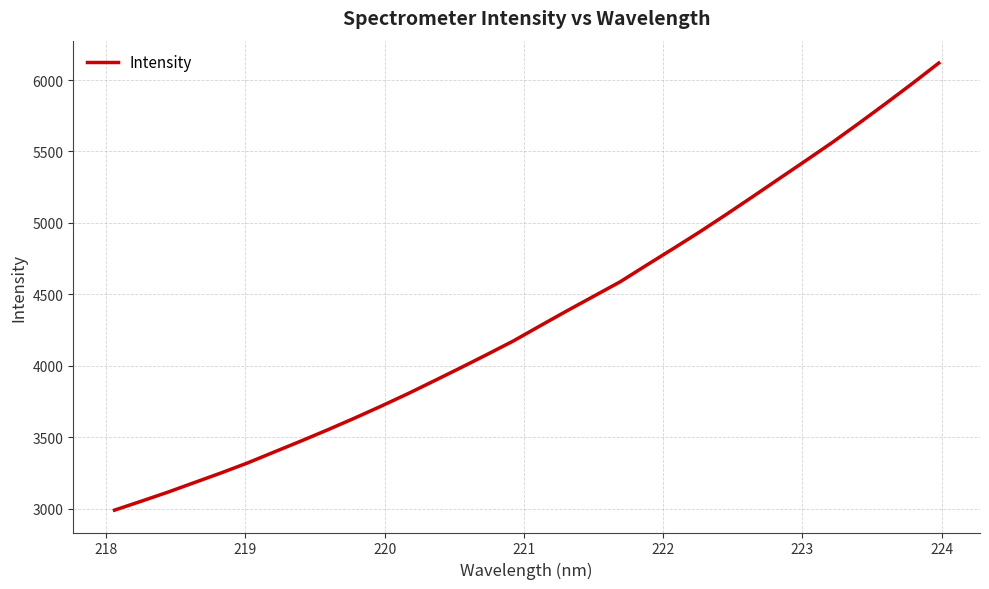

What is the greatest value displayed?

6119.2